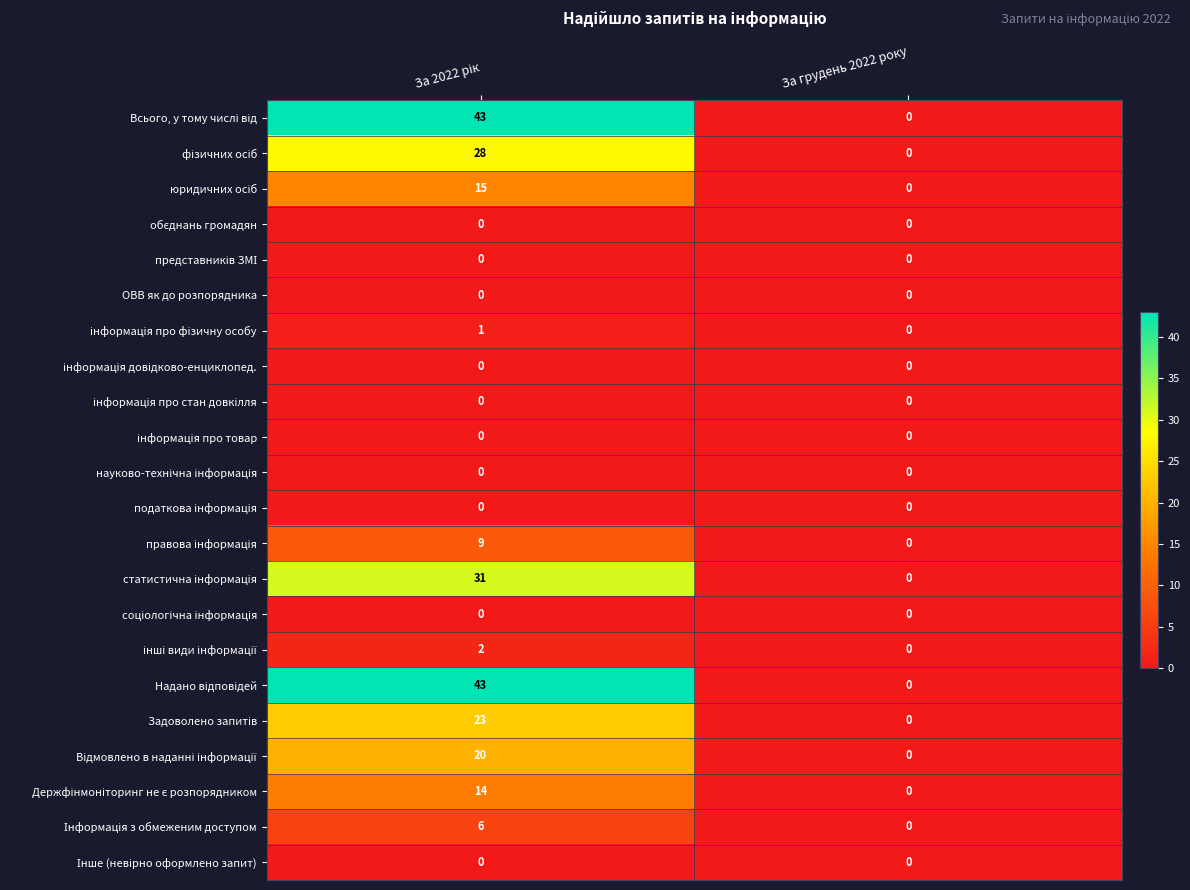

How many series are shown in this chart?

22